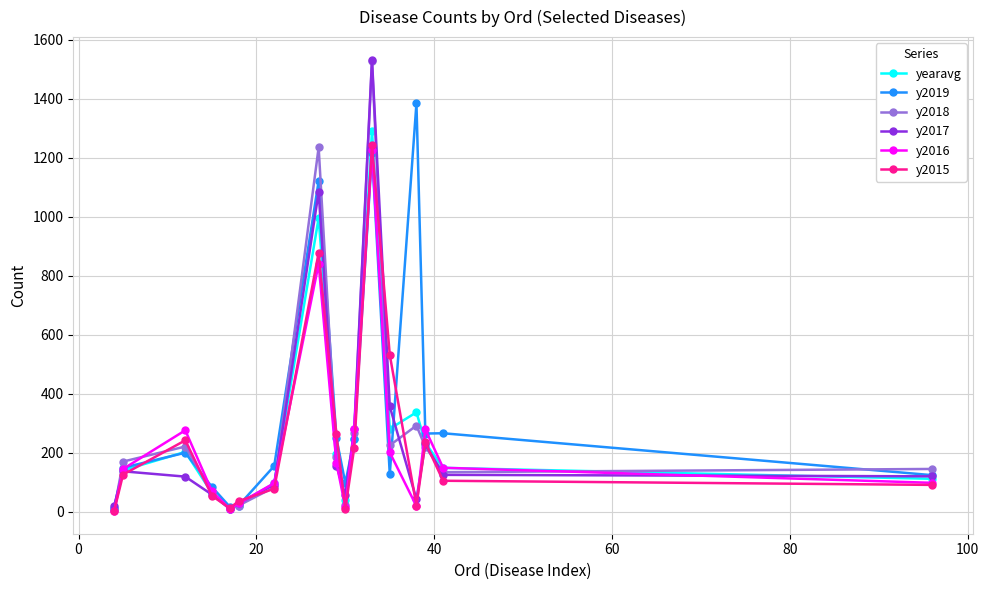

What is the value of the y2017 point at the 12th from the left?

1532.0